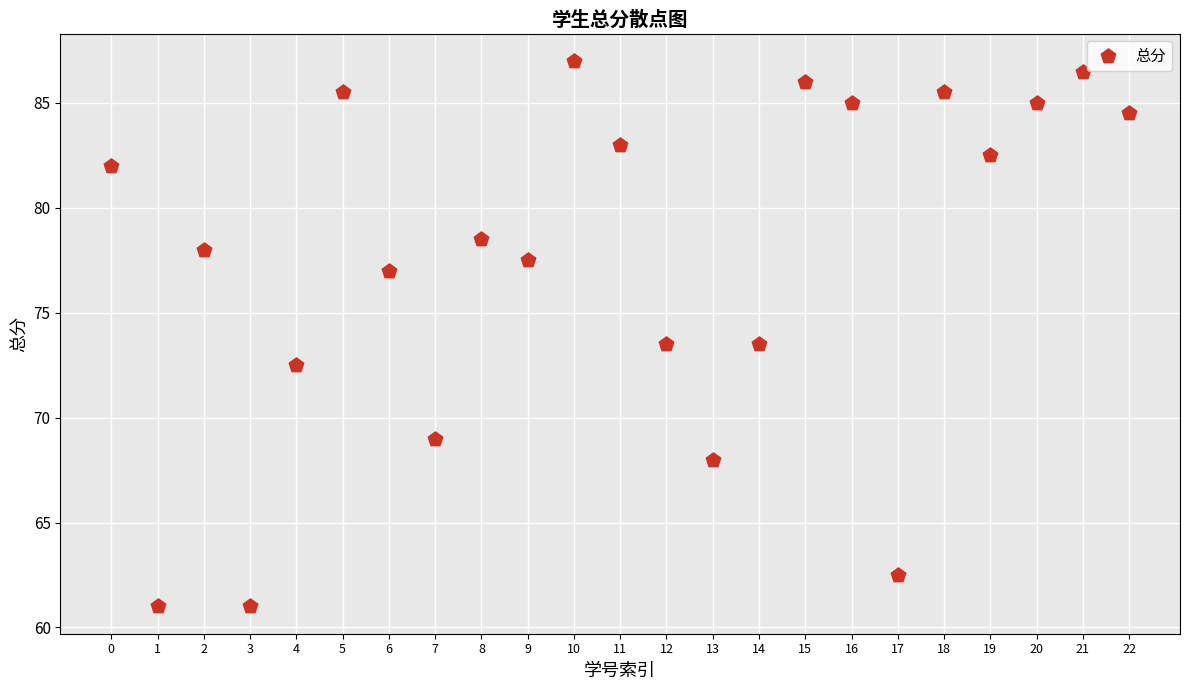

What is the range of Y values (max minus min)?

26.0